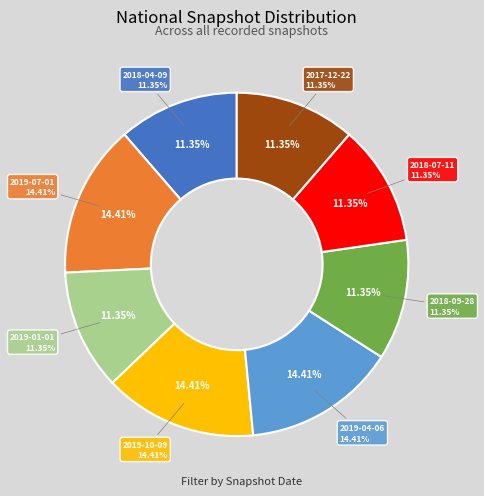

To the nearest percent, what is the difference between the 2019-04-06 and 2018-07-11 slice percentages?

3%